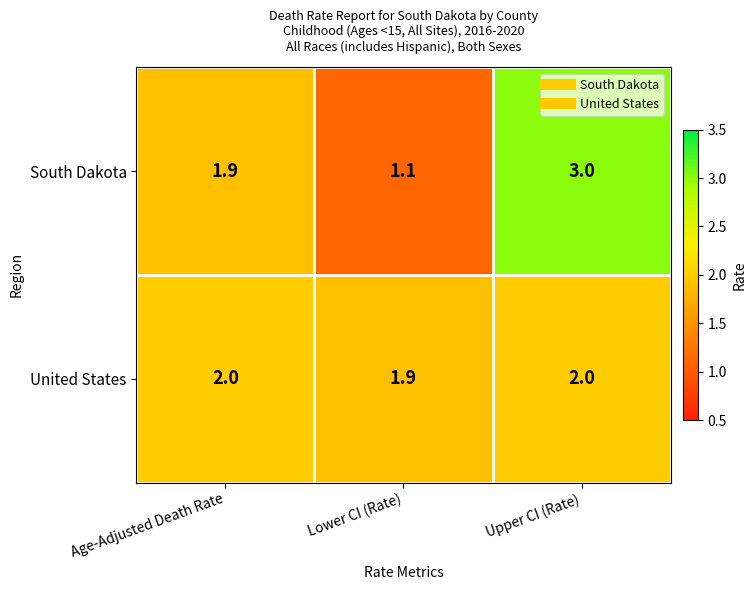

At which category is the sum across all series the highest?

Upper CI (Rate)